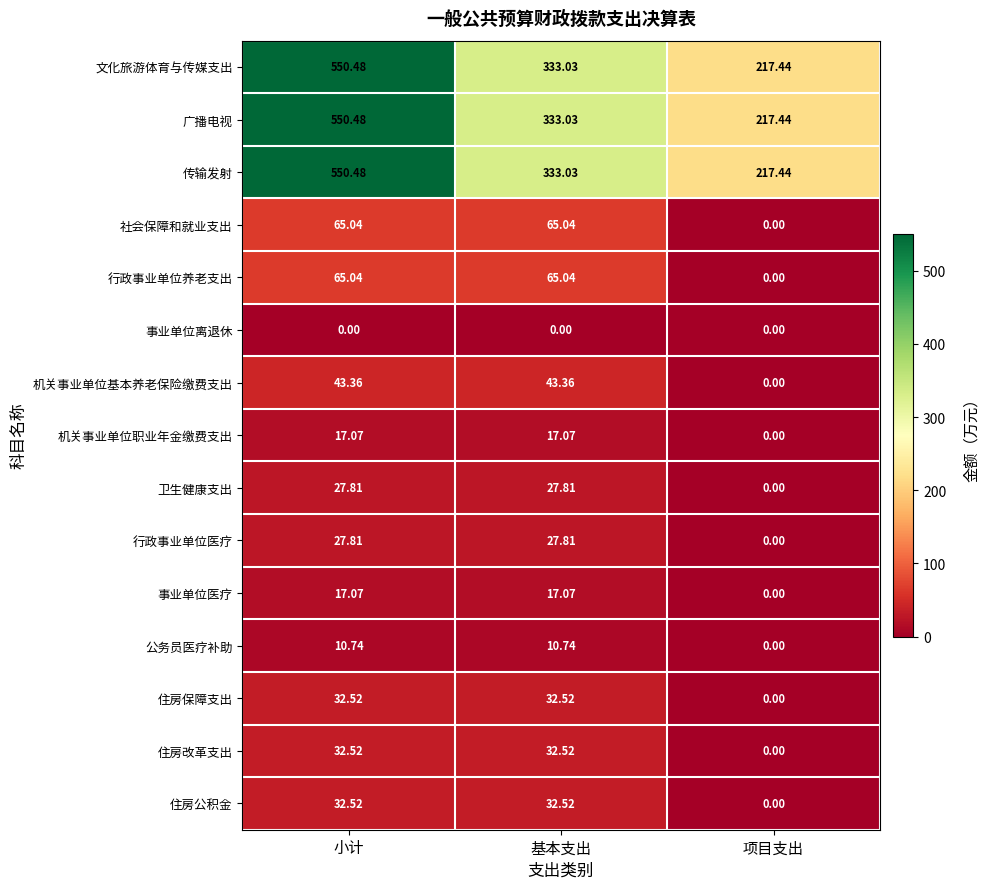

Is the value of 行政事业单位养老支出 at 基本支出 greater than the value of 机关事业单位基本养老保险缴费支出 at 小计?

Yes